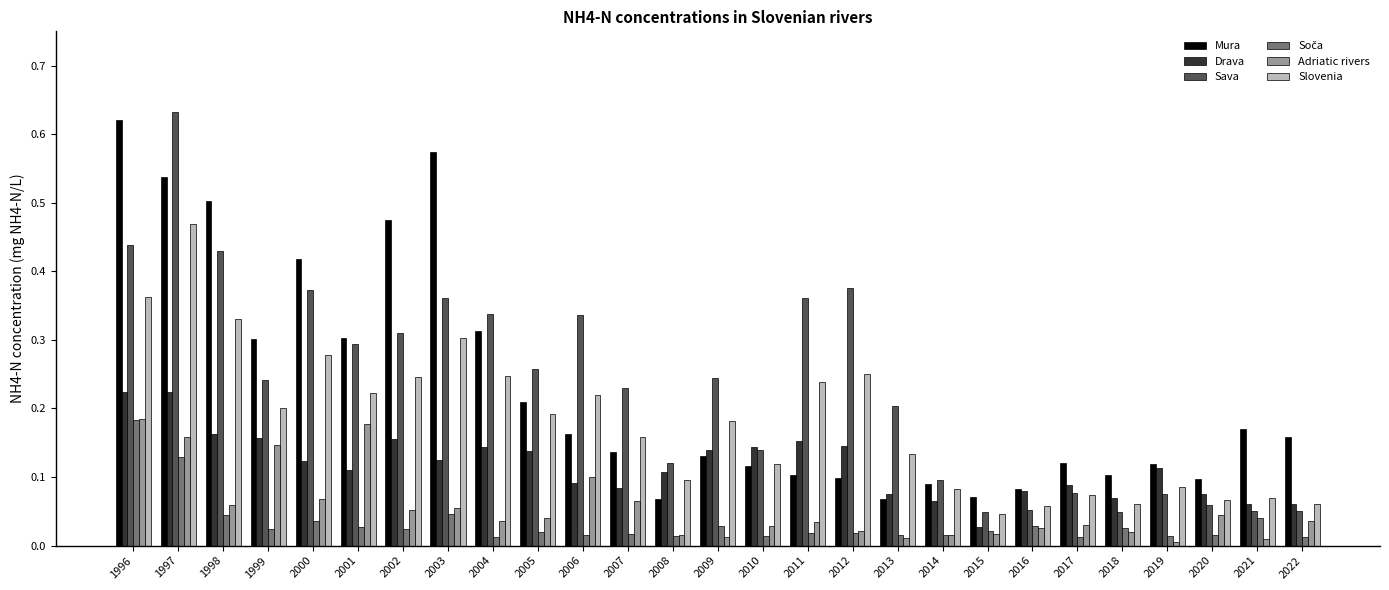

Does the chart contain stacked bars?

No